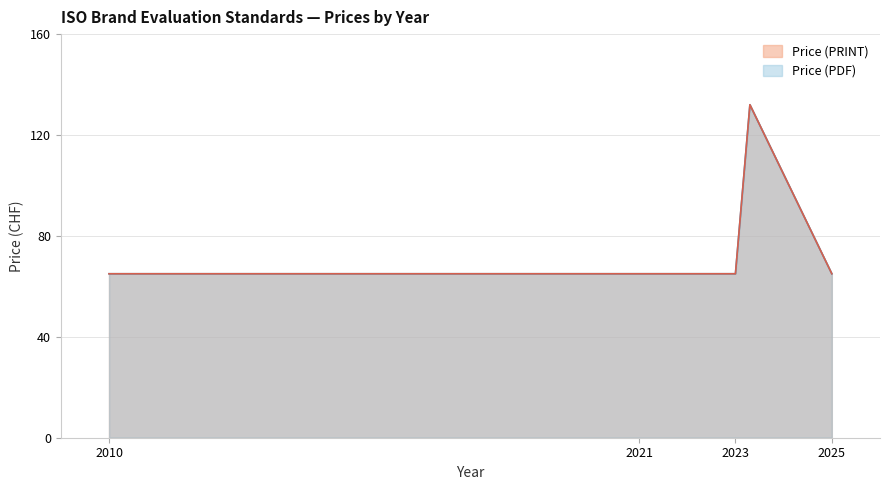

What is the maximum value shown in the chart?

132